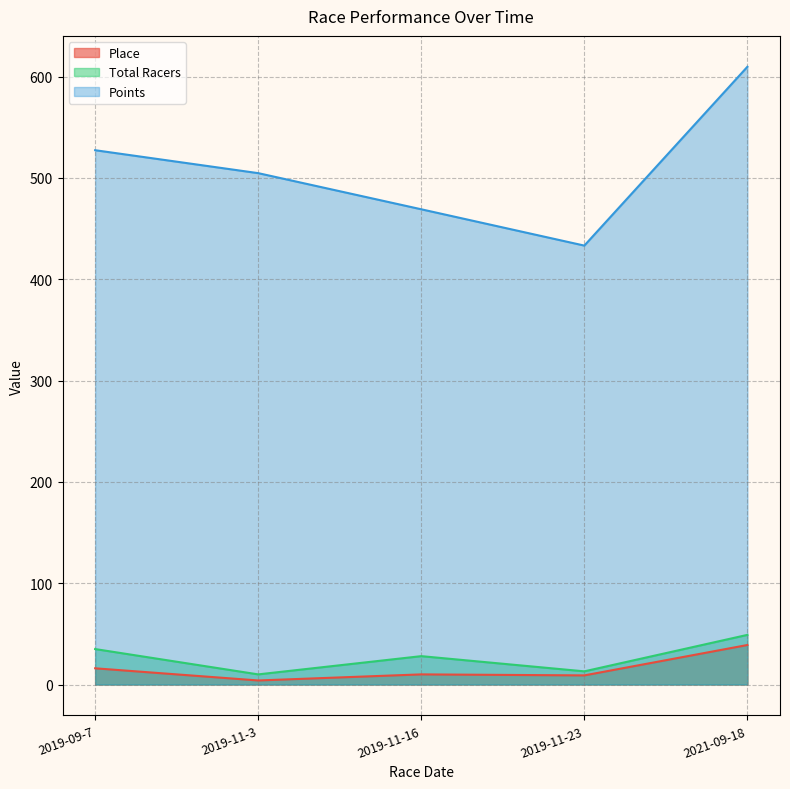

What are all the series names shown in the legend?

Place, Total Racers, Points